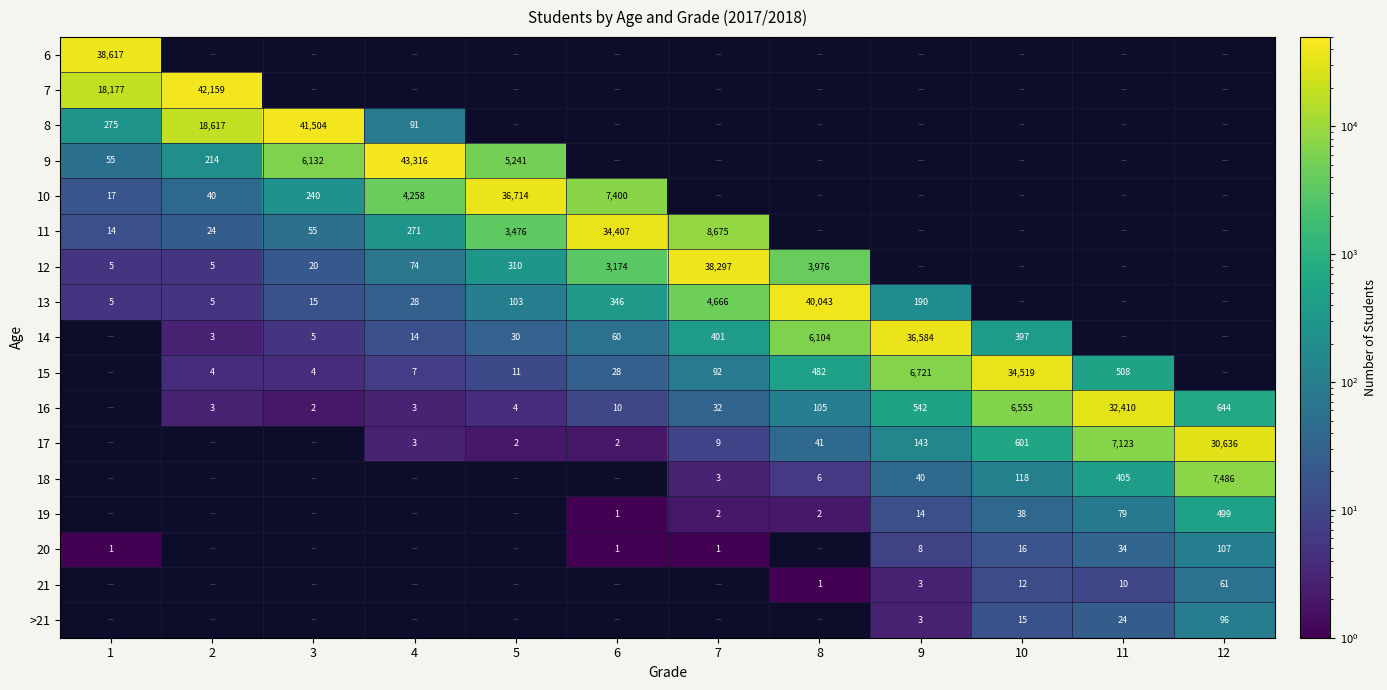

The value of 11 at 3 is 21. True or false?

False